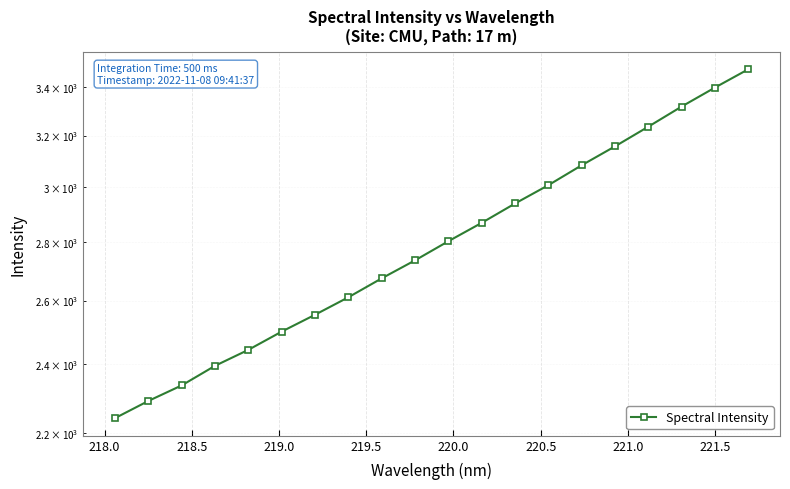

What is the difference between the maximum and minimum values?

1236.2